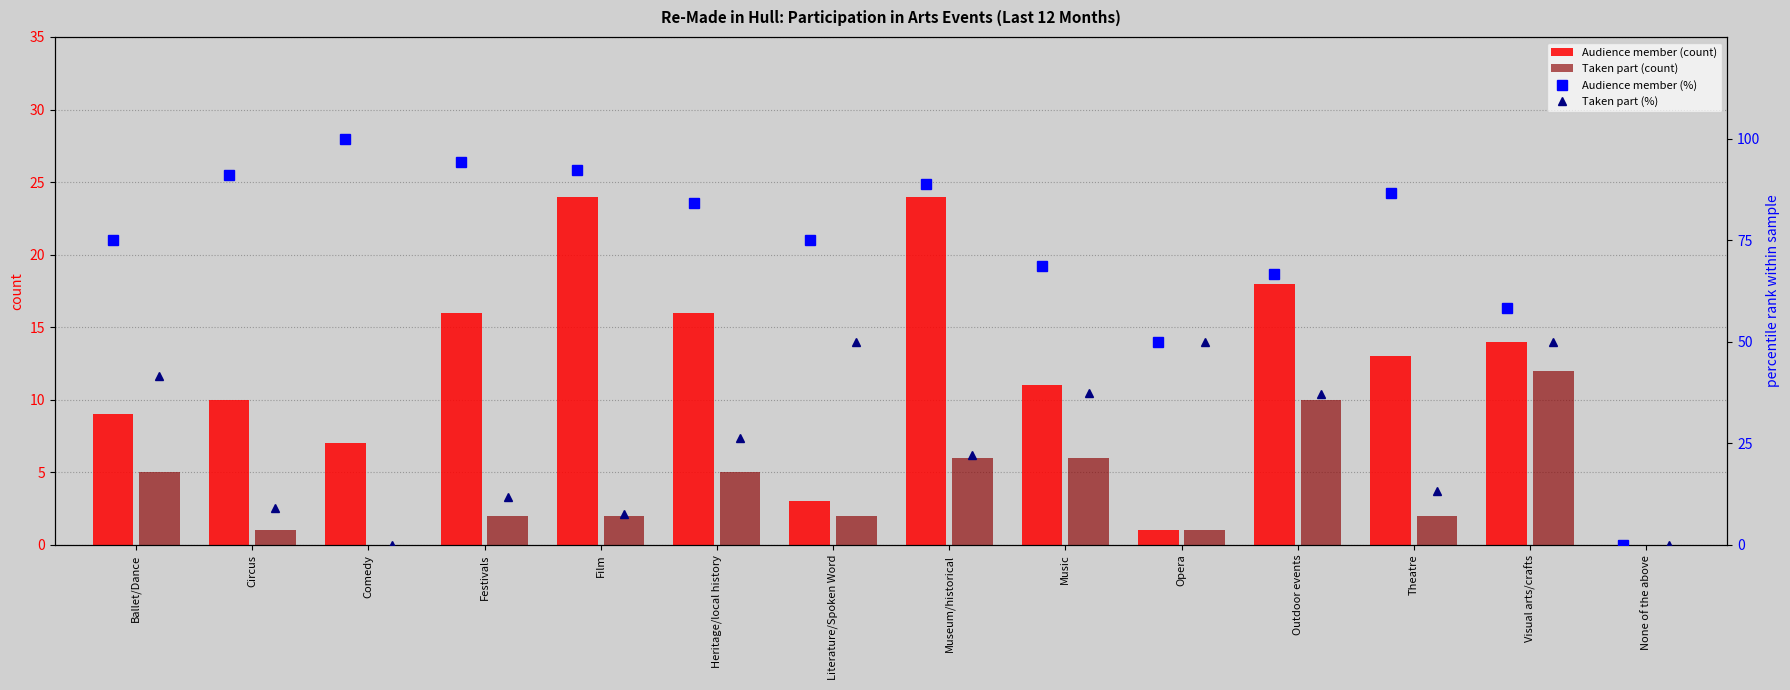

Count the number of categories in the chart.

14